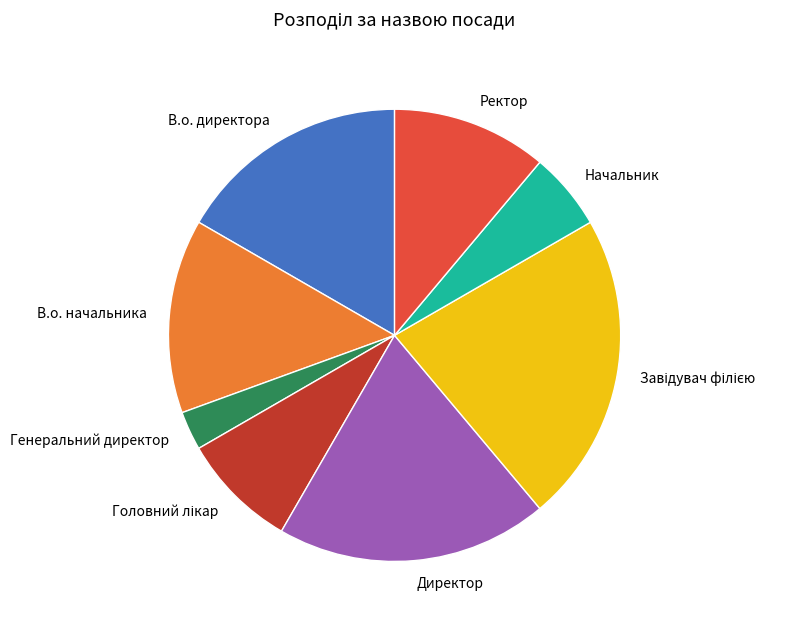

Approximately how many times larger is the value at Начальник compared to Директор?

0.3